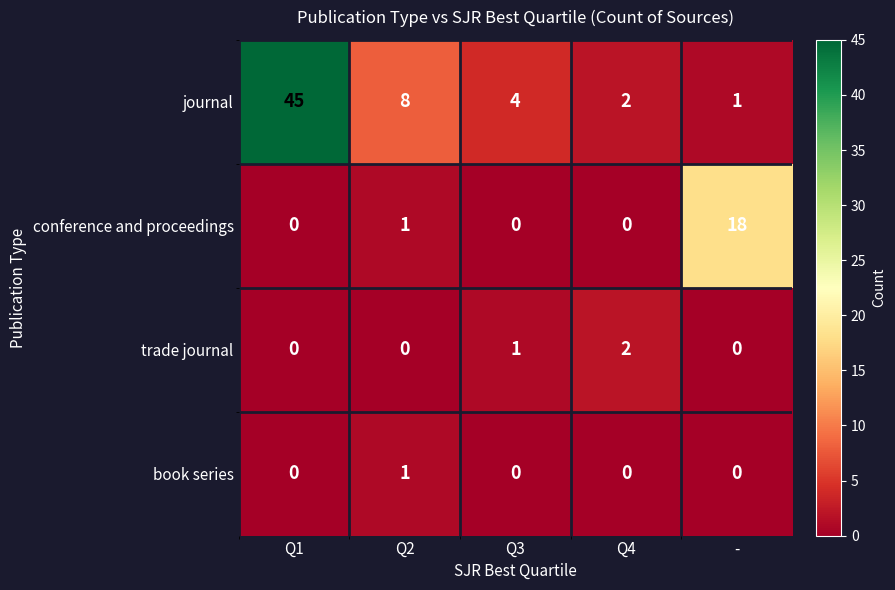

What is the average value of the journal series?

12